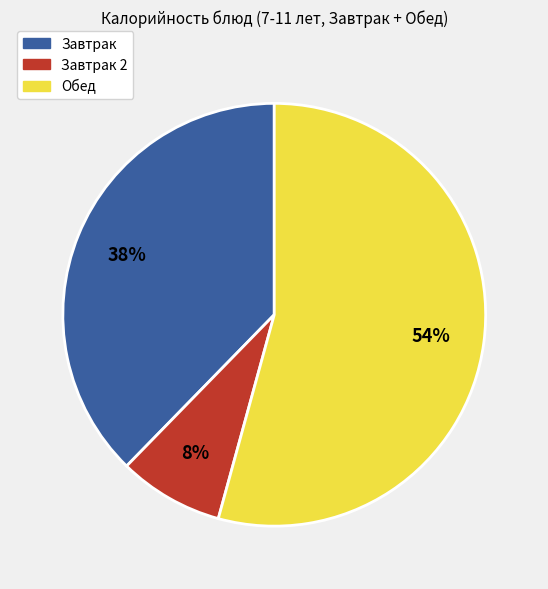

To the nearest percent, what is the average slice percentage?

33%